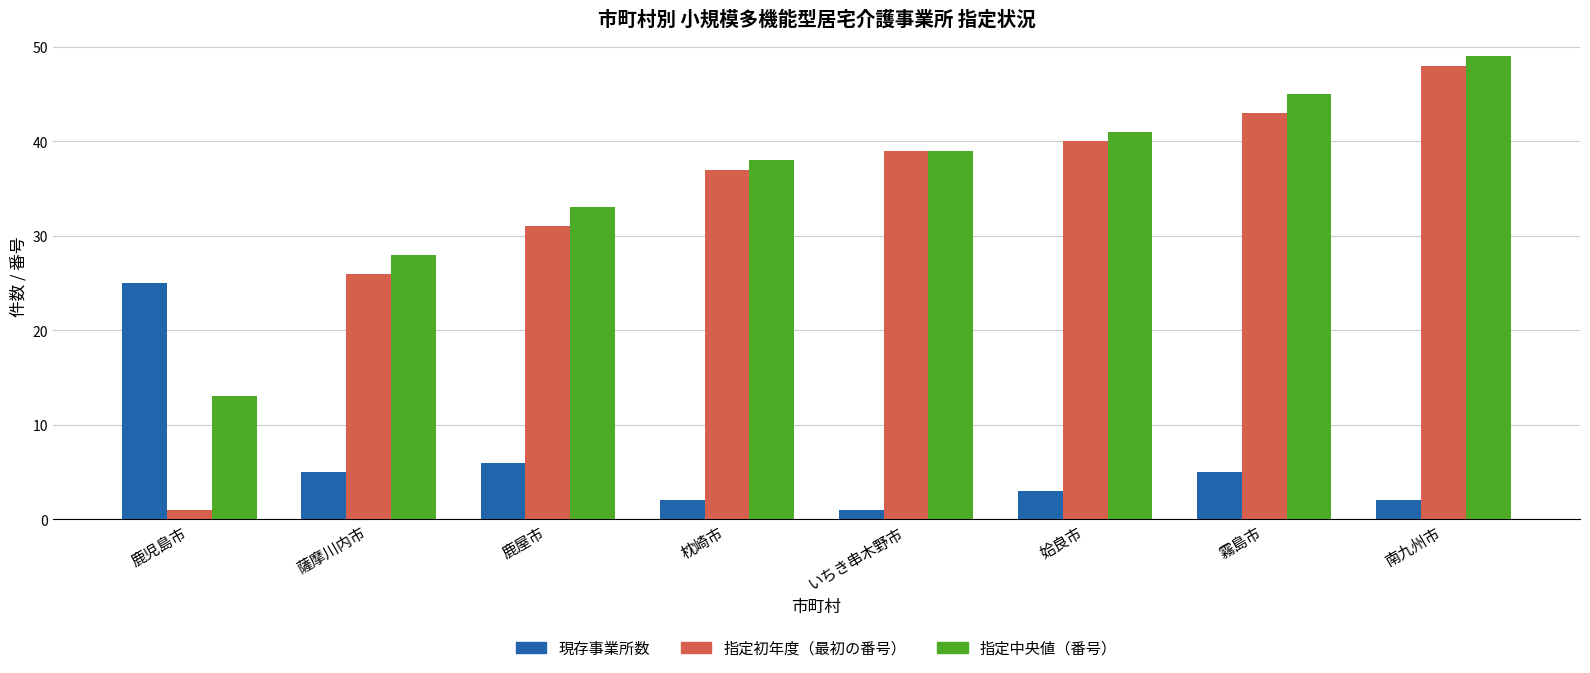

The value of 現存事業所数 at 枕崎市 is 2. True or false?

True